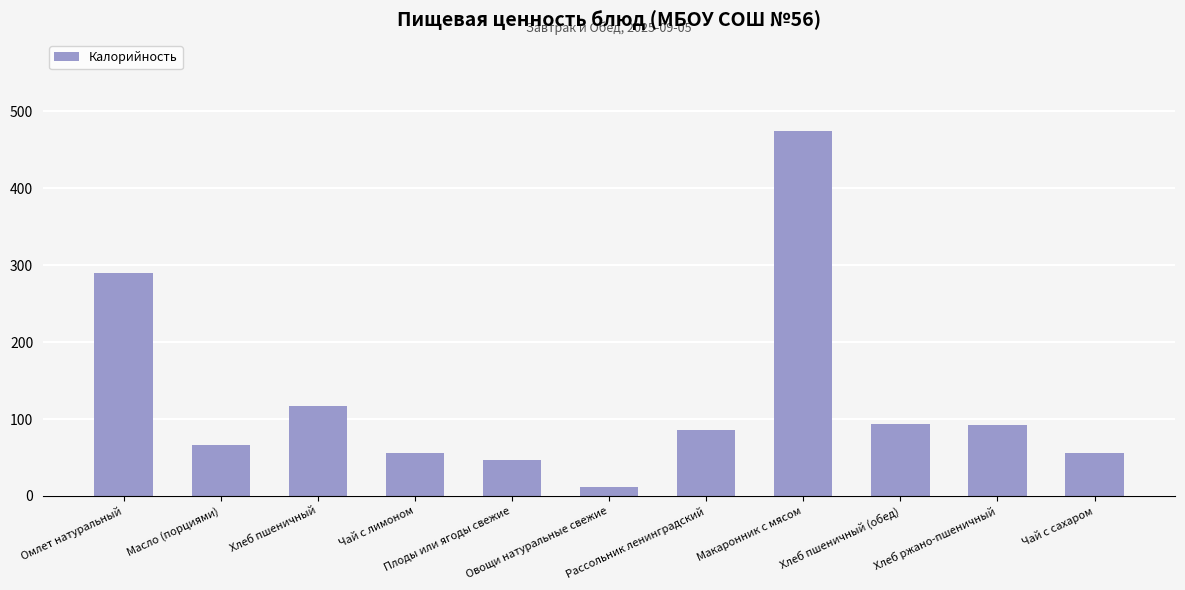

What is the smallest value displayed?

12.0